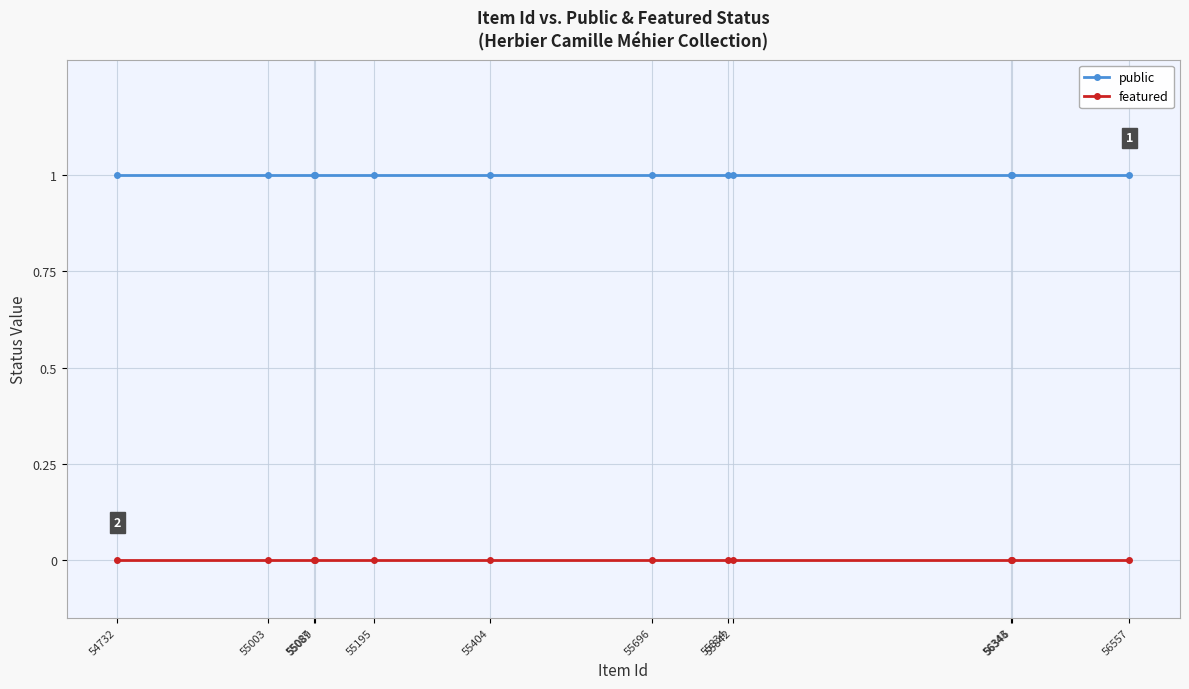

Rank the series at 56346 from lowest to highest value.

featured, public